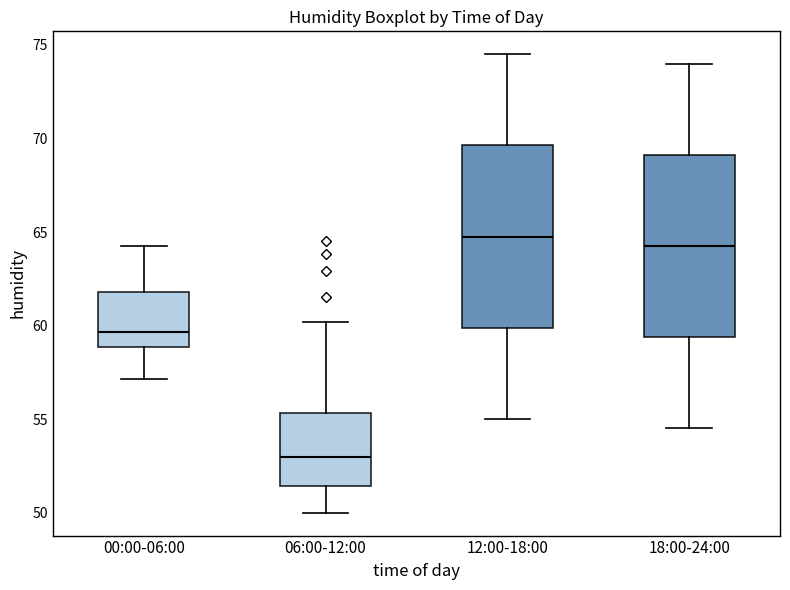

Where does the lower whisker of the box for 12:00-18:00 end on the y-axis? The values are not printed on the chart, so give them approximately, as read against the axis.

55.0